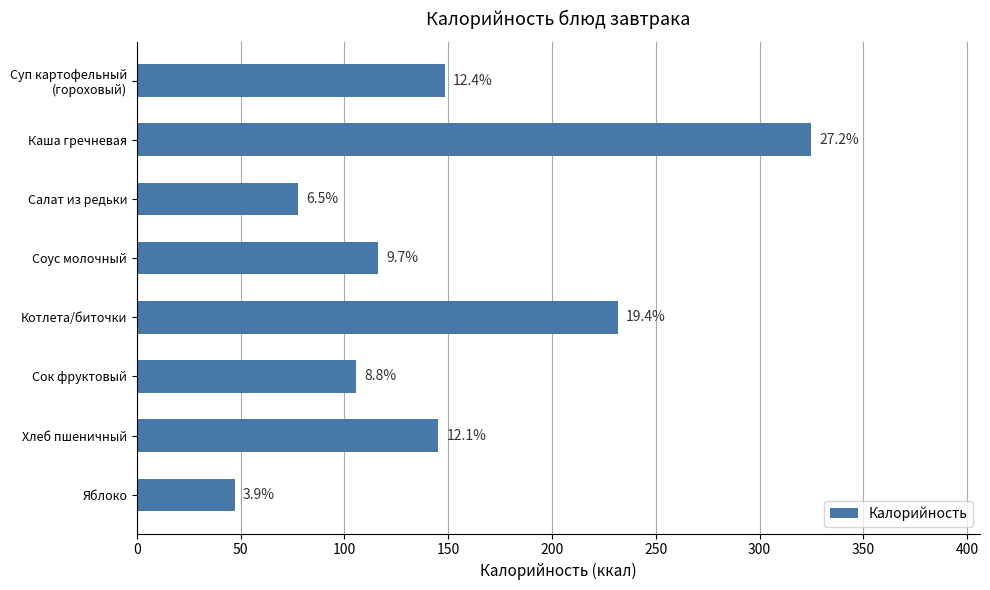

Does the chart contain any negative values?

No